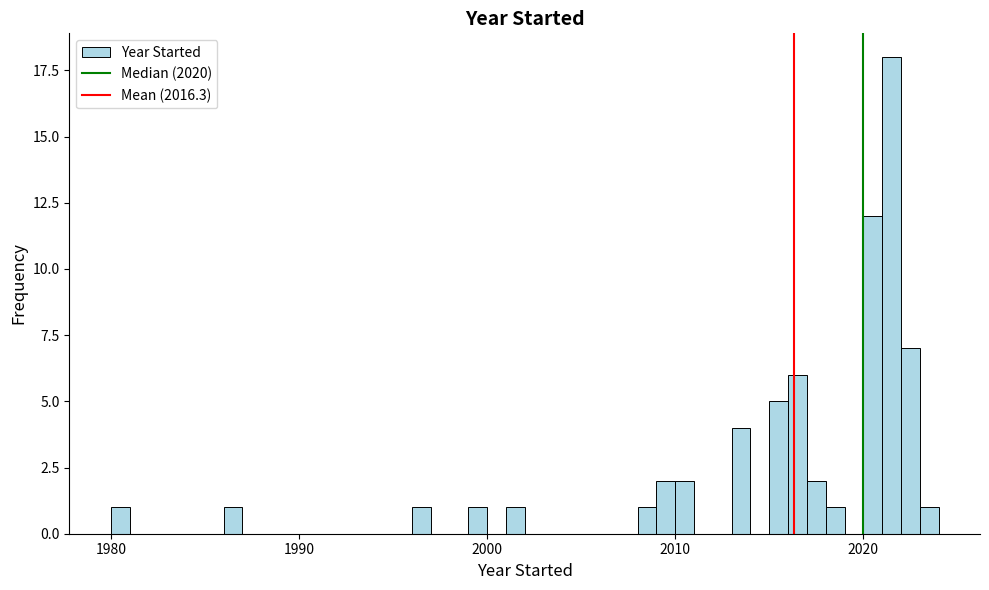

Around what value on the x-axis is the tallest bar? Give the approximate position of its centre, as read against the axis.

2022